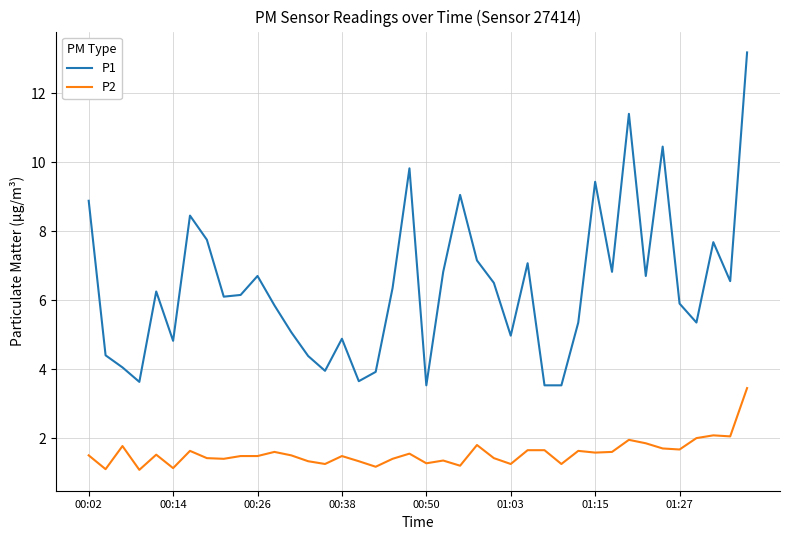

What is the smallest value displayed?

1.1